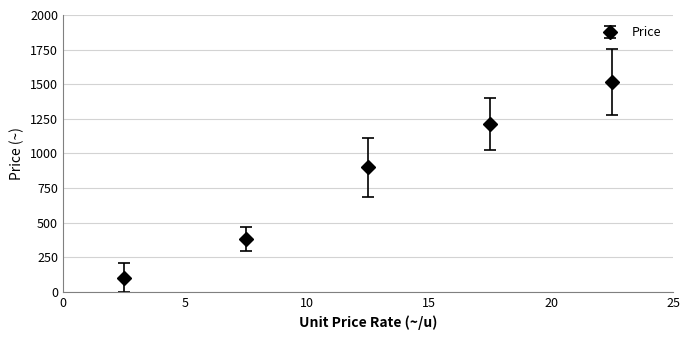

What is the minimum value shown in the chart?

103.3